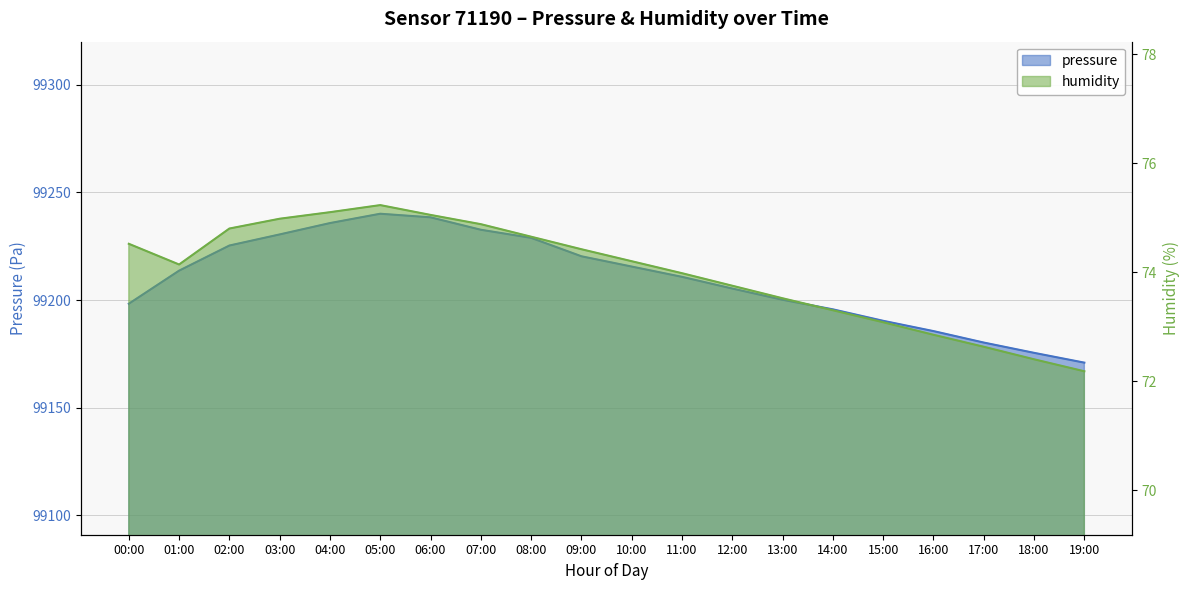

What is the difference between the second highest and second lowest values in the humidity series?

2.7